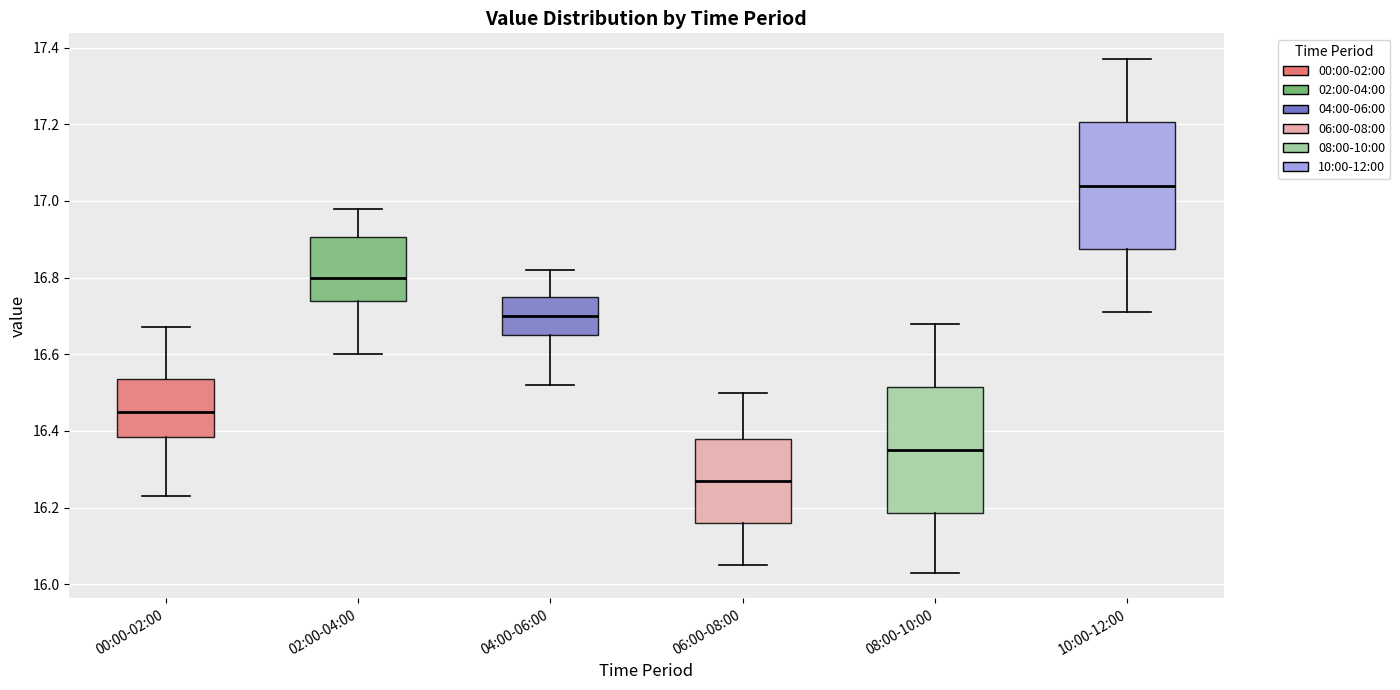

Reading left to right, read every box against the y-axis: the position of its median line, the range the box covers, and the ends of its whiskers. The values are not printed on the chart, so give them approximately, as read against the axis.

00:00-02:00: median 16.46, box 16.38 to 16.54, whiskers 16.24 to 16.68
02:00-04:00: median 16.80, box 16.74 to 16.90, whiskers 16.60 to 16.98
04:00-06:00: median 16.70, box 16.66 to 16.76, whiskers 16.52 to 16.82
06:00-08:00: median 16.28, box 16.16 to 16.38, whiskers 16.06 to 16.50
08:00-10:00: median 16.36, box 16.18 to 16.52, whiskers 16.04 to 16.68
10:00-12:00: median 17.04, box 16.88 to 17.20, whiskers 16.72 to 17.38